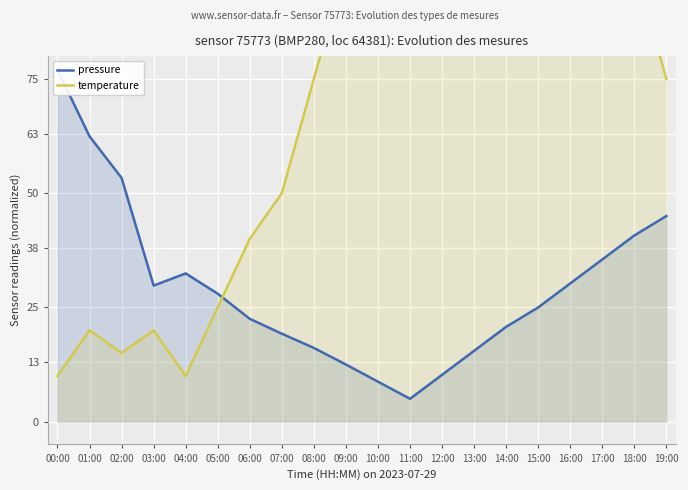

In pressure, how many points are higher than both neighbors (excluding endpoints)?

1